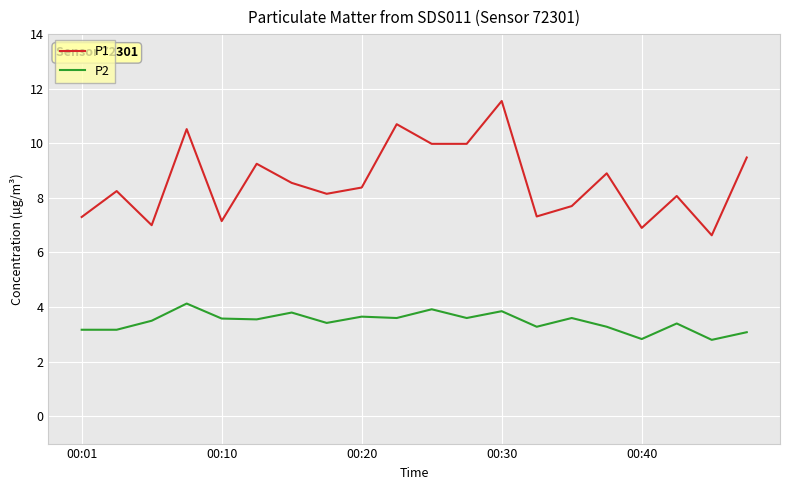

Which series has the largest total across all categories?

P1